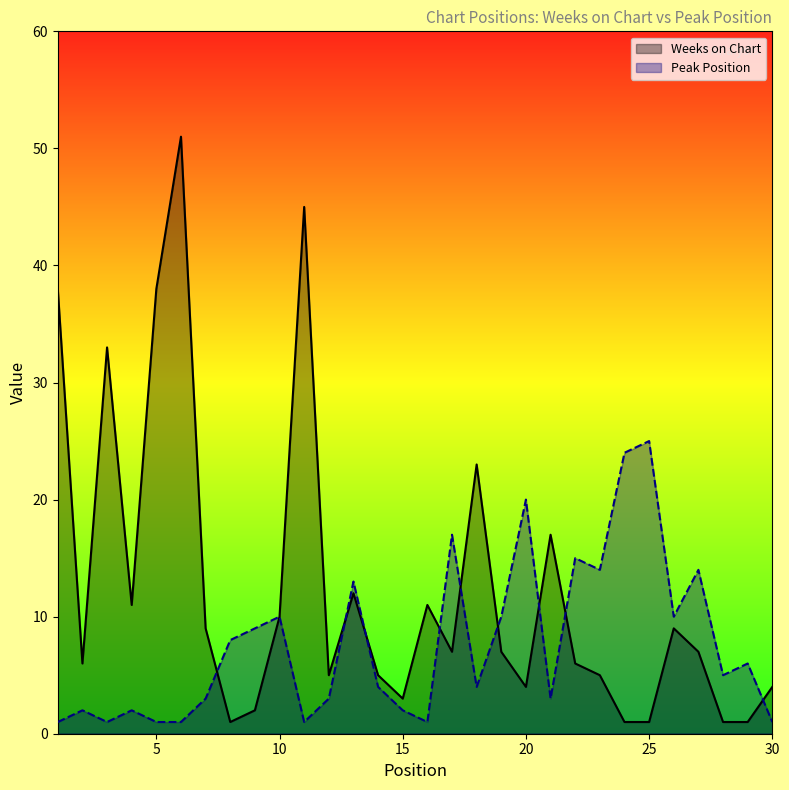

How many intersections are there between Peak Position and Weeks on Chart?

9